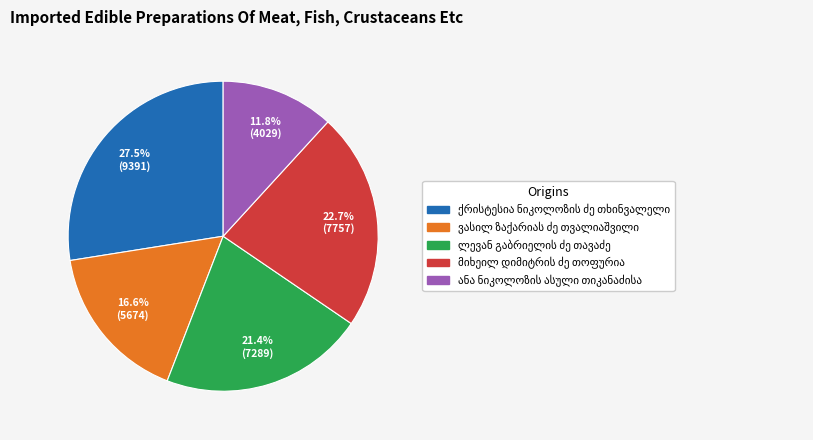

Is there a majority slice in this chart?

No